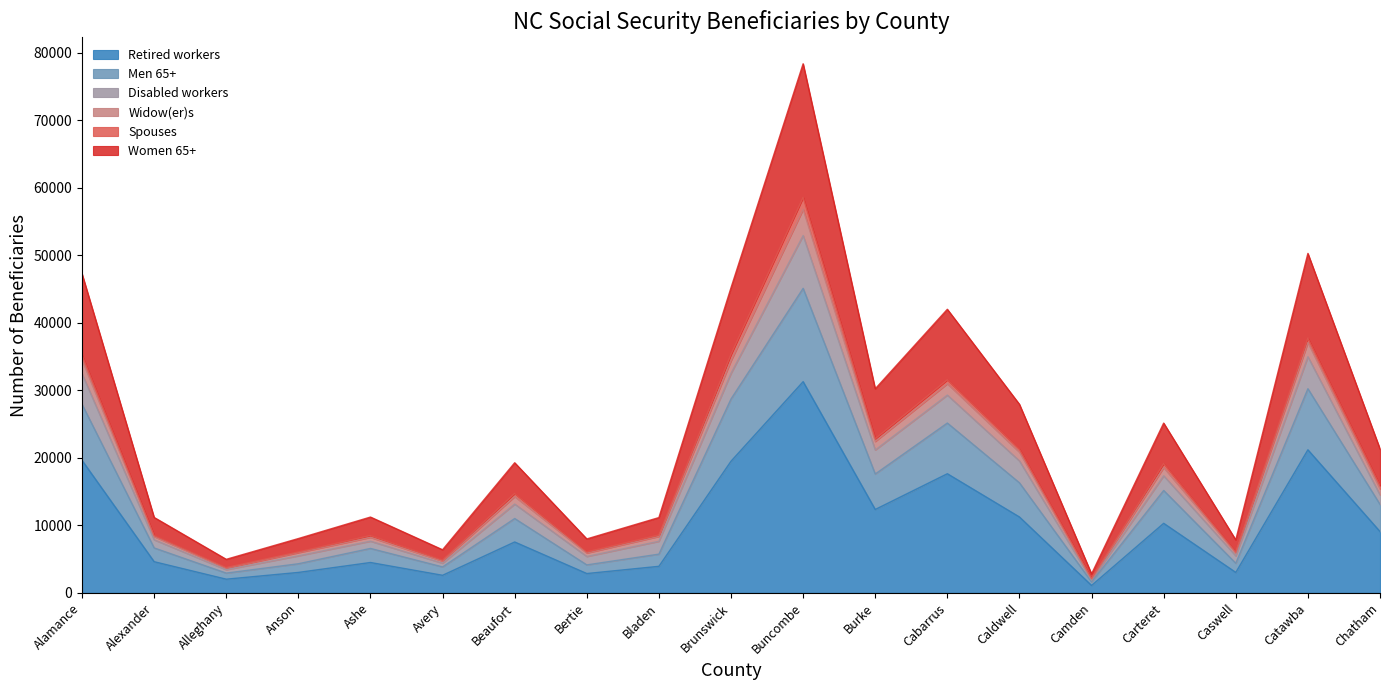

What is the total value across all series at Bertie?

7980